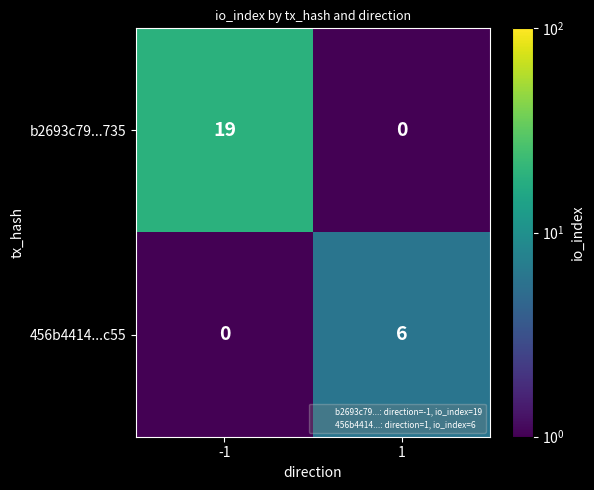

Reading left to right, extract all data points from this chart.

b2693c79...735: 19	0
456b4414...c55: 0	6